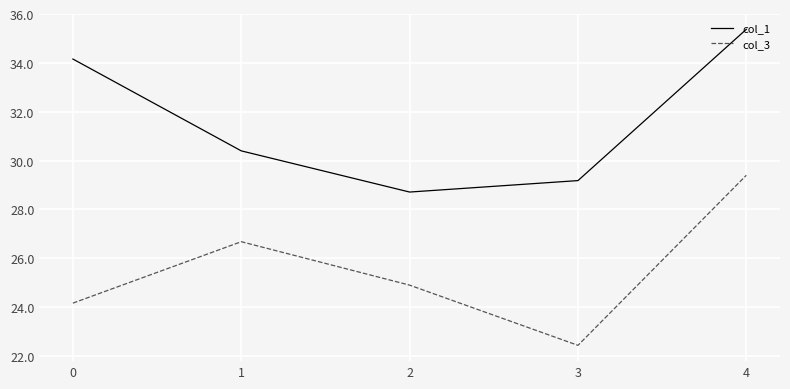

At 0, list the series in order from smallest to largest.

col_3, col_1